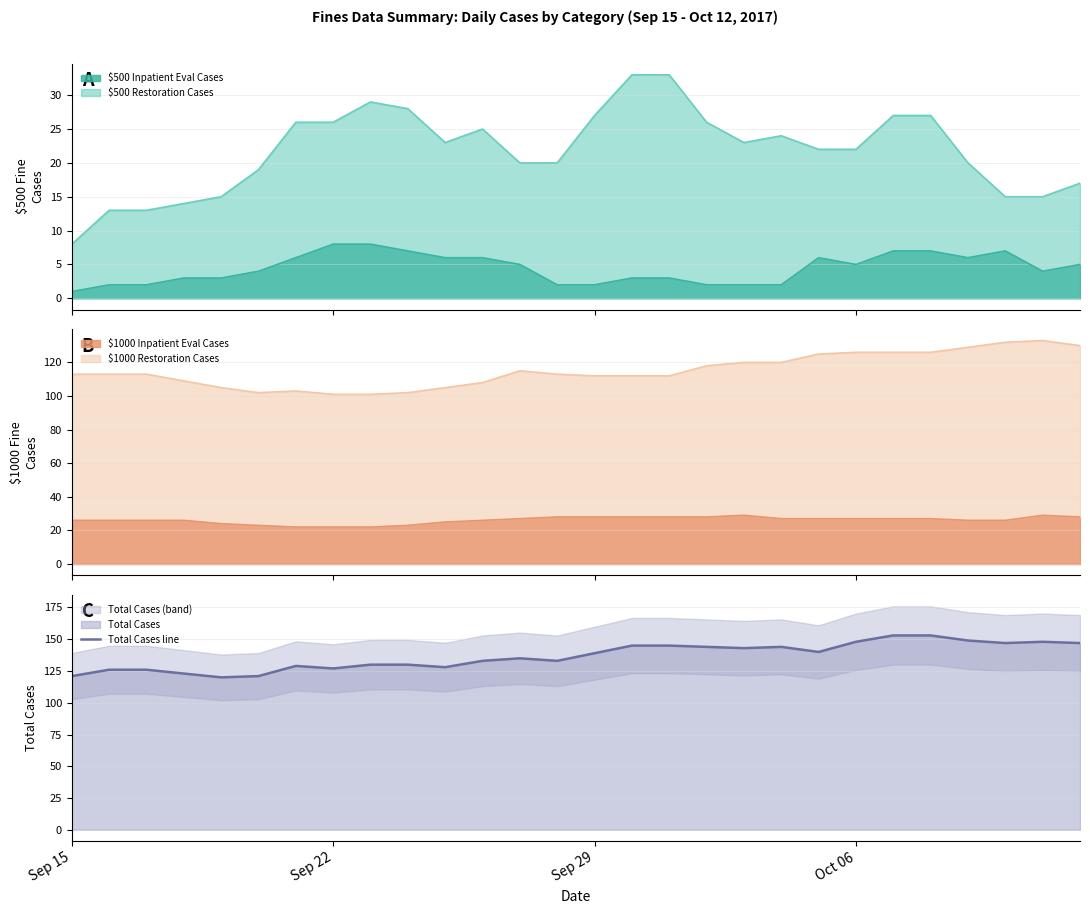

What is the highest value of the Total Cases line series?

153